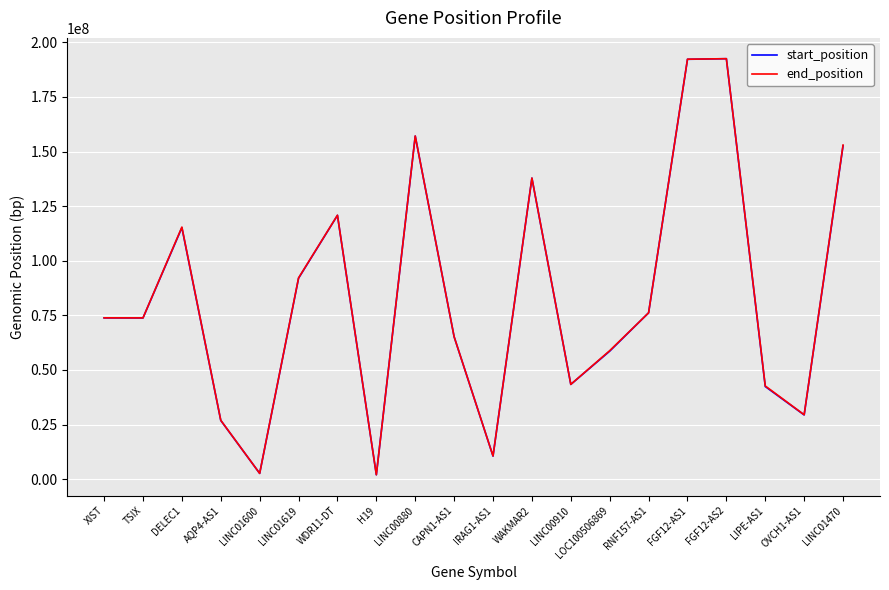

Between DELEC1 and RNF157-AS1, which series saw the biggest shift?

end_position